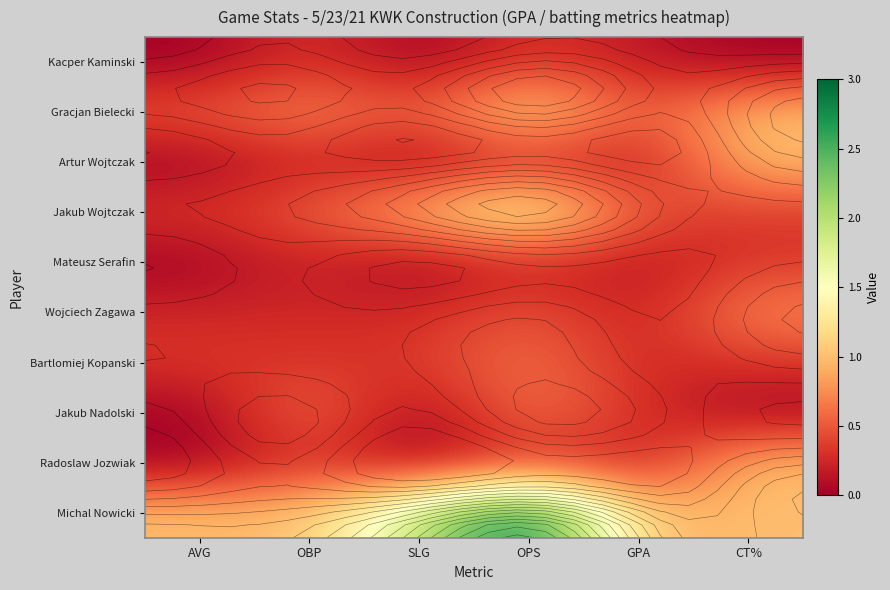

What is the average value of the Artur Wojtczak series?

0.3